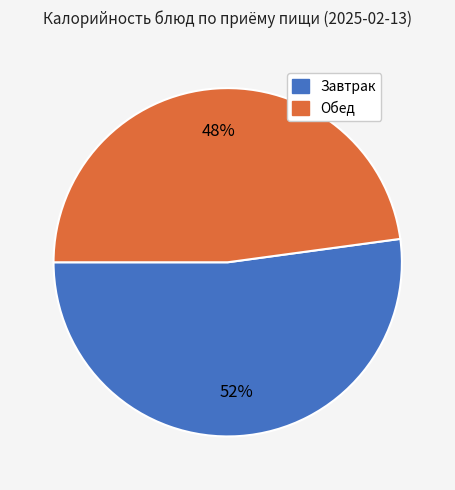

How many segments does this pie chart have?

2